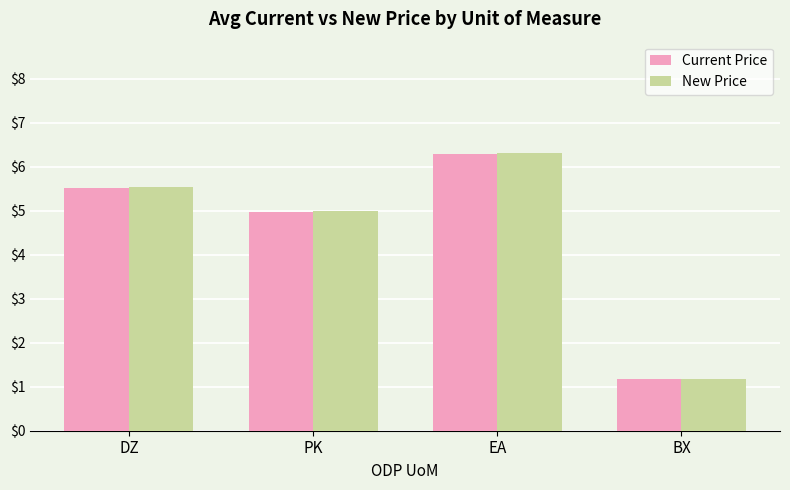

How many groups of bars are there?

4